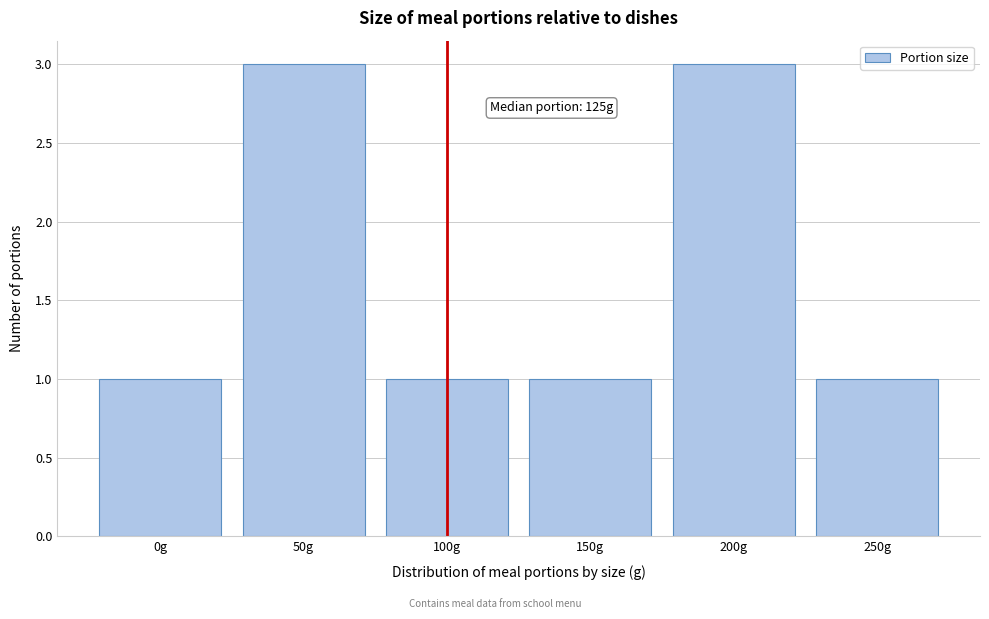

Reading right to left, what are all the values shown in this chart?

250g=1	200g=3	150g=1	100g=1	50g=3	0g=1